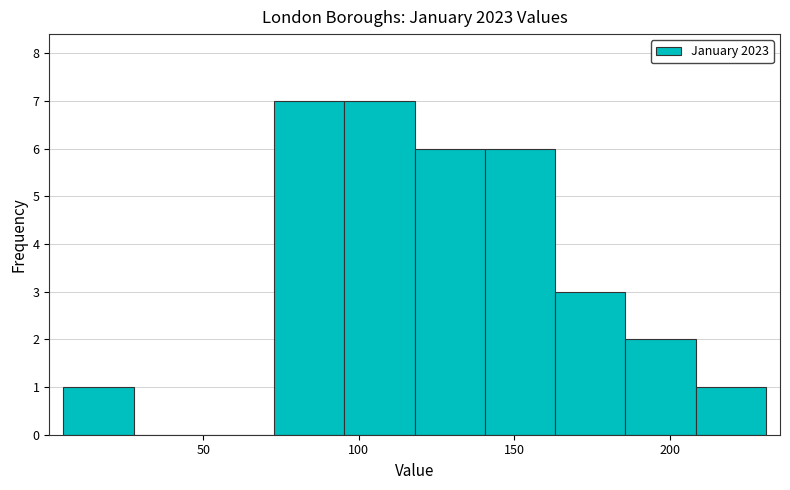

Reading left to right, transcribe this chart: for each bar, give the range it covers on the x-axis and its height. Neither the bar edges nor the heights are printed on the chart, so give them approximately, as read against the axes.

5 to 30: 1
30 to 50: 0
50 to 75: 0
75 to 95: 7
95 to 120: 7
120 to 140: 6
140 to 165: 6
165 to 185: 3
185 to 210: 2
210 to 230: 1